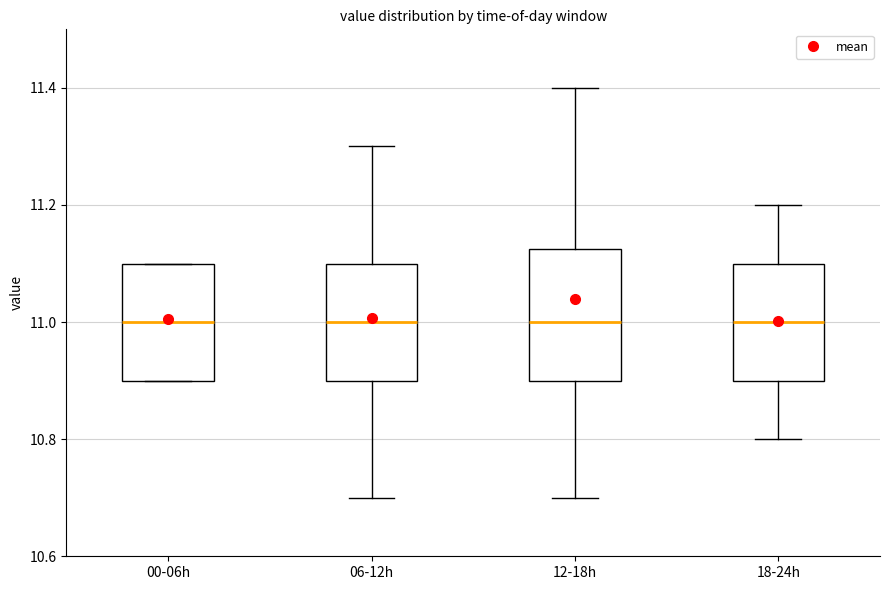

Reading left to right, read every box against the y-axis: the position of its median line, the range the box covers, and the ends of its whiskers. The values are not printed on the chart, so give them approximately, as read against the axis.

00-06h: median 11.00, box 10.90 to 11.10, whiskers 10.90 to 11.10
06-12h: median 11.00, box 10.90 to 11.10, whiskers 10.70 to 11.30
12-18h: median 11.00, box 10.90 to 11.12, whiskers 10.70 to 11.40
18-24h: median 11.00, box 10.90 to 11.10, whiskers 10.80 to 11.20